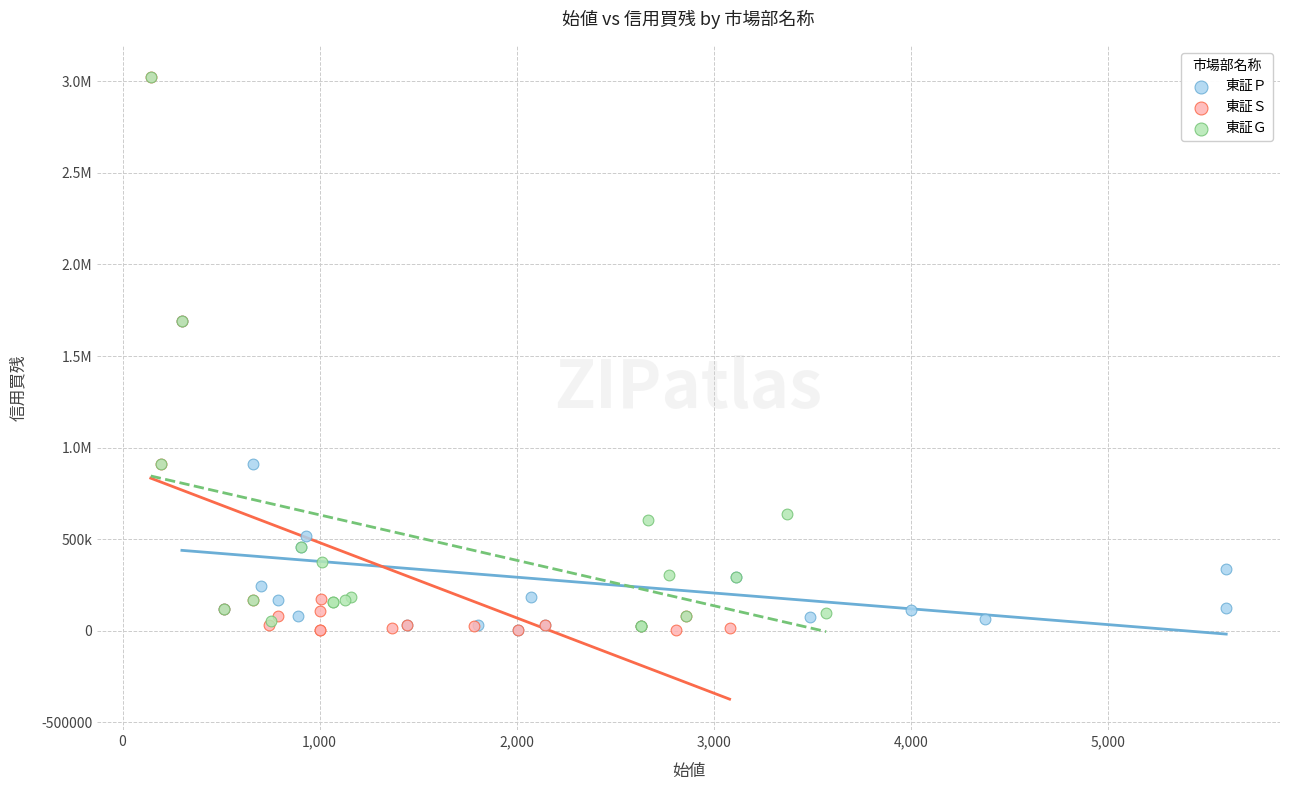

What are all the series names shown in the legend?

東証Ｐ, 東証Ｓ, 東証Ｇ